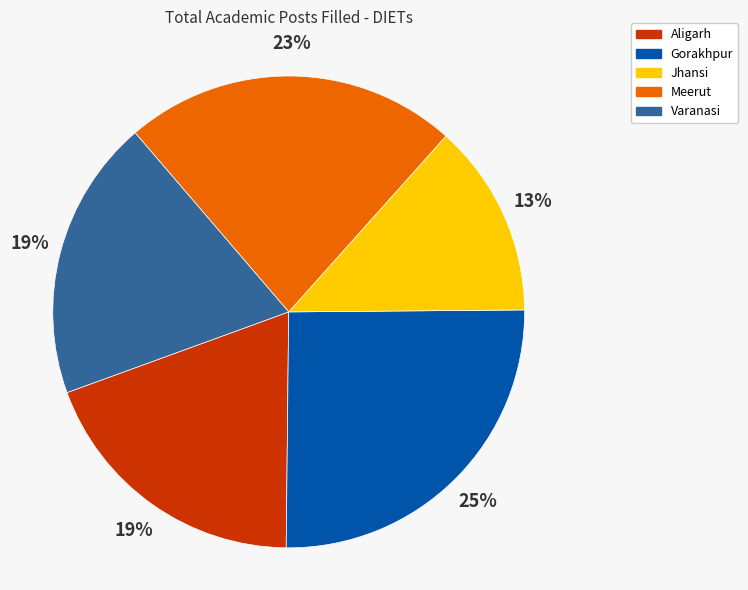

How many slices are in this pie chart?

5